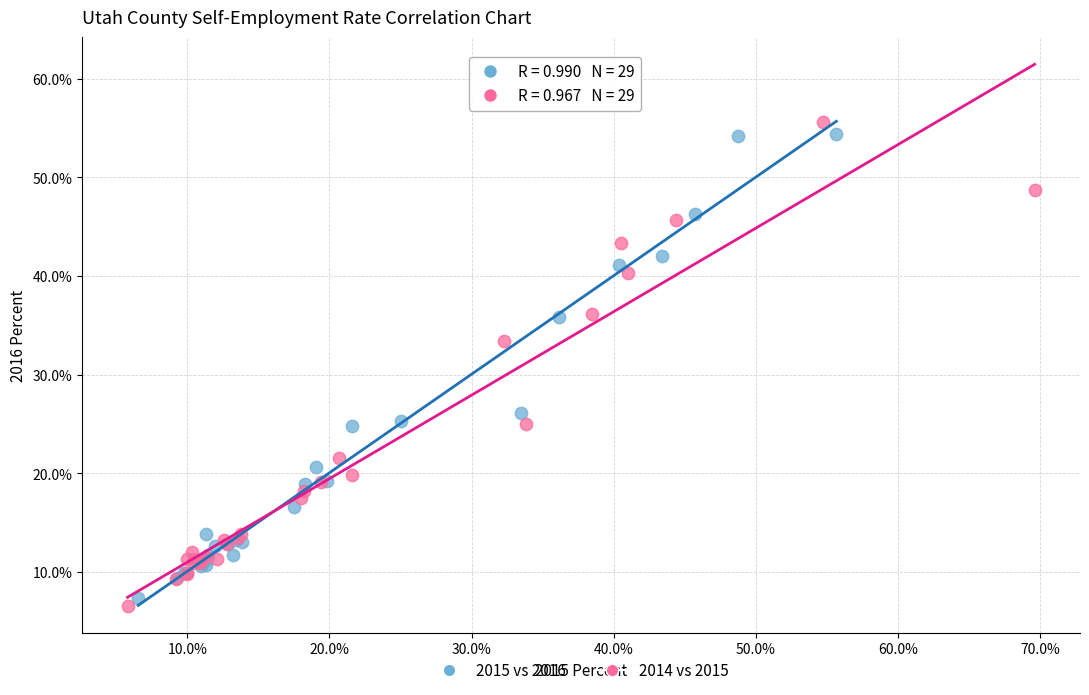

Which series reaches the maximum Y coordinate?

2014 vs 2015